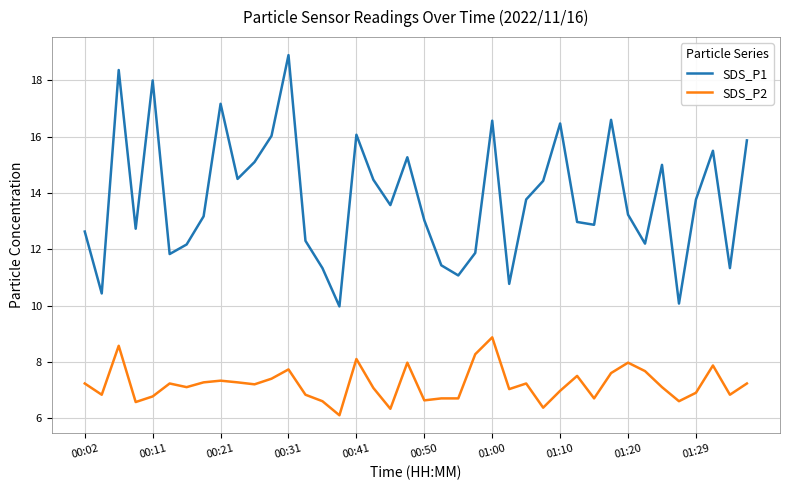

What is the difference between the maximum and minimum values in the SDS_P1 series?

8.9